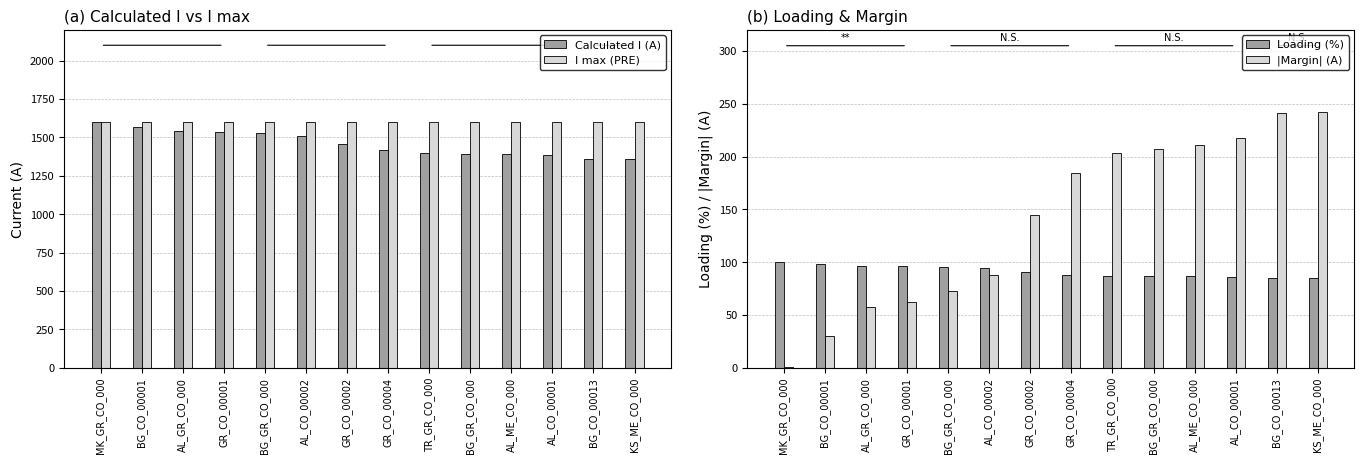

At how many categories does at least one series exceed 445?

14